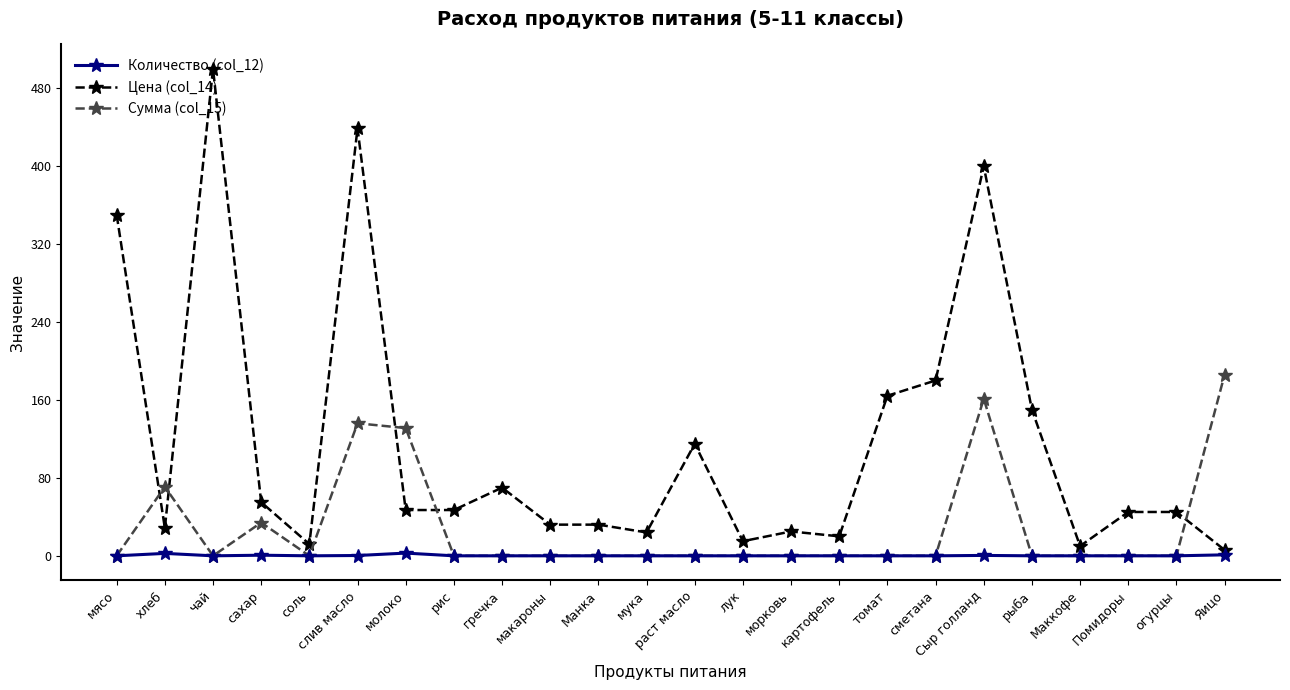

What is the sum of all Сумма (col_15) values?

719.3